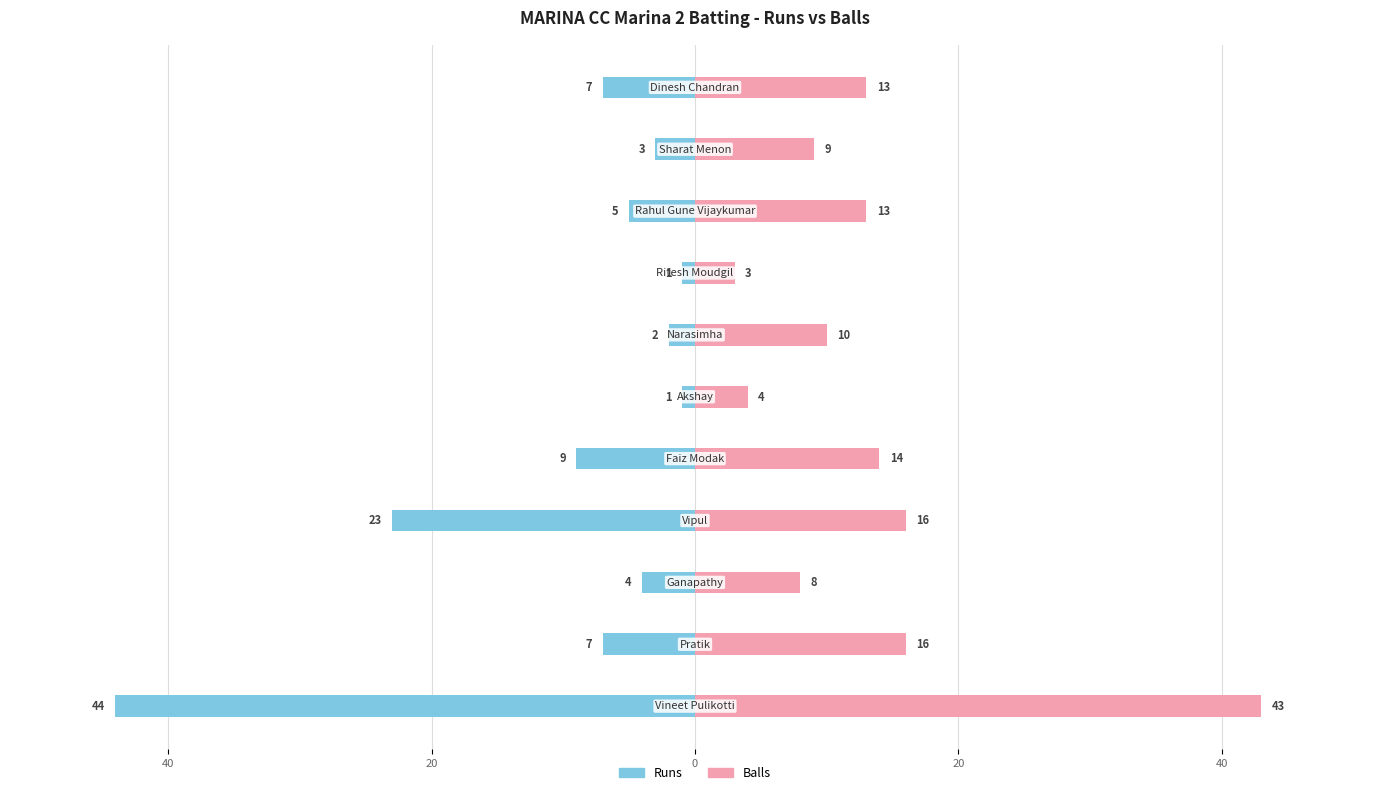

Is it true that Balls equals 3 at 40?

False